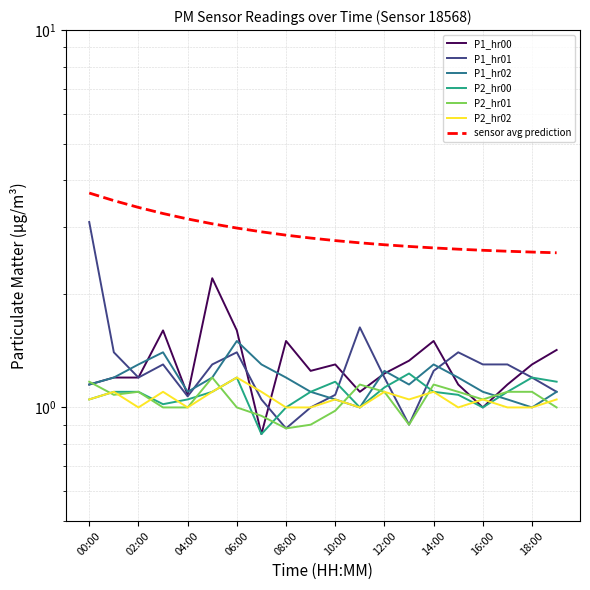

What is the value of the P1_hr02 point at the 7th from the left?

1.5